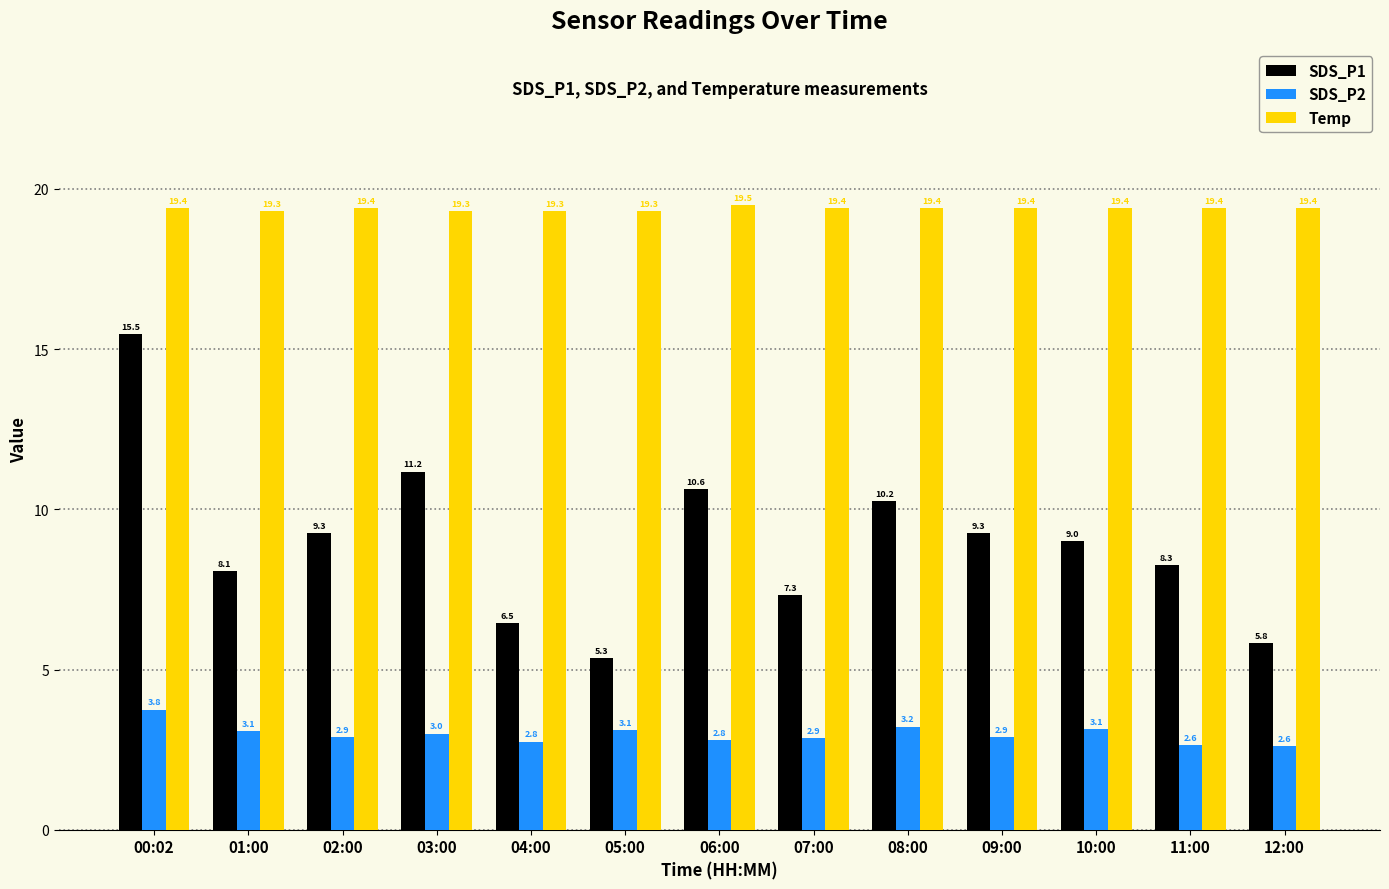

How many series are shown in this chart?

3